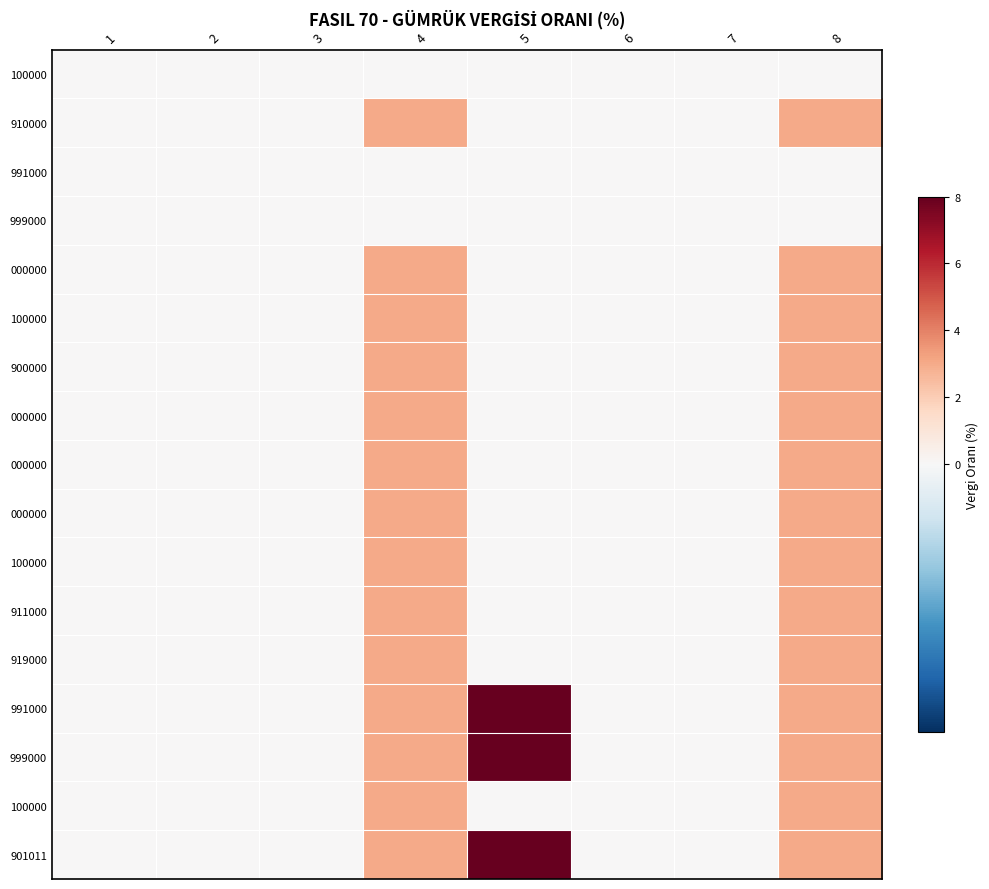

At which category does the chart reach its peak across all series?

5